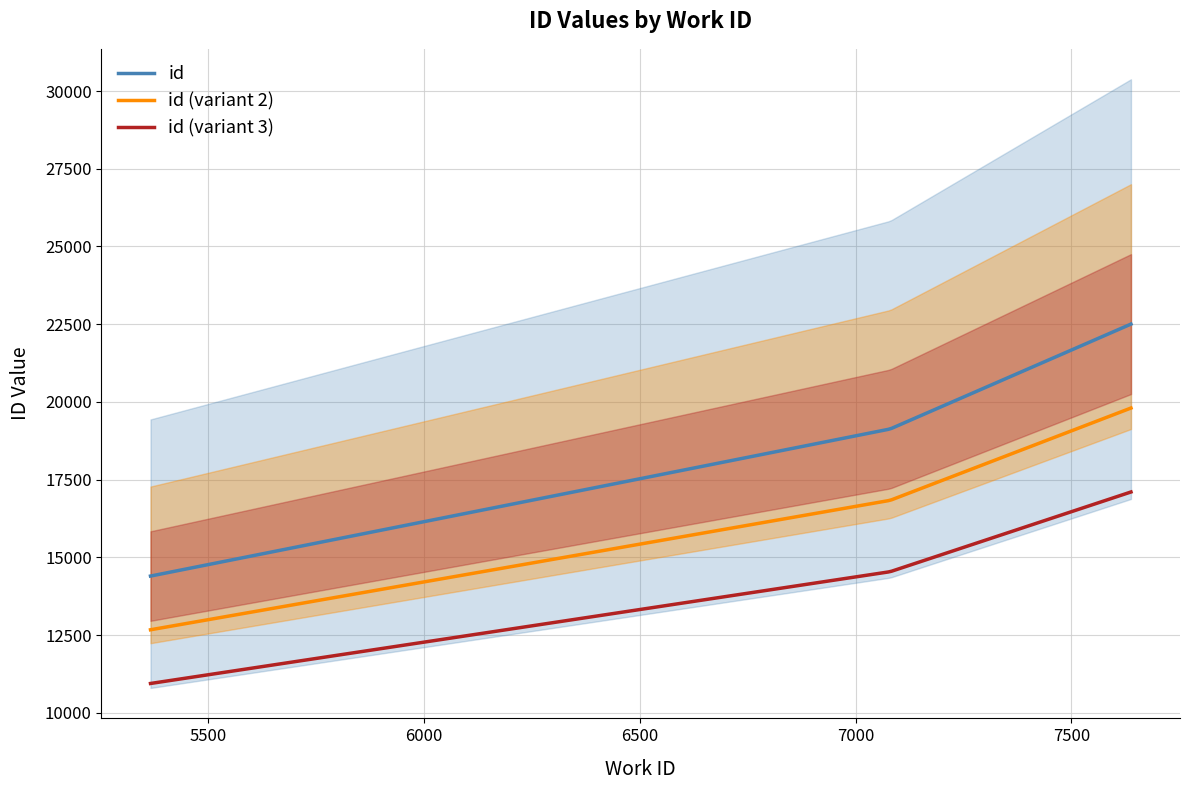

Between 7080 and 5366, which is larger?

7080